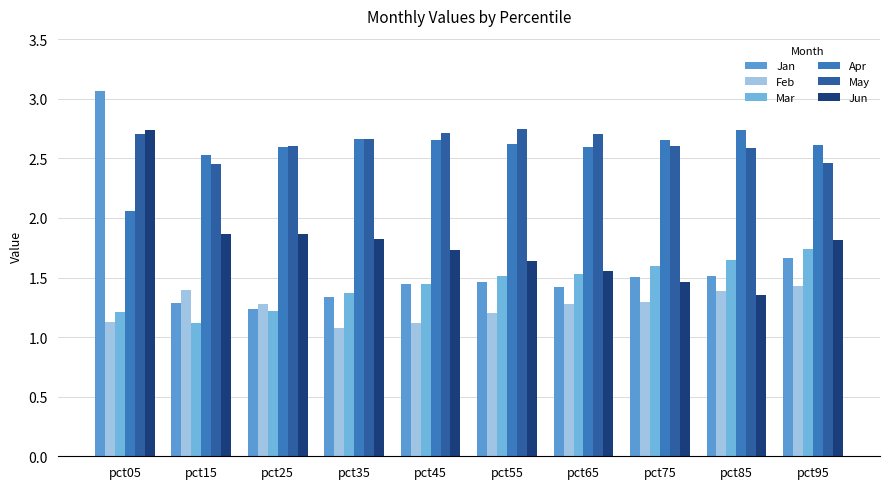

Count the number of categories in the chart.

10